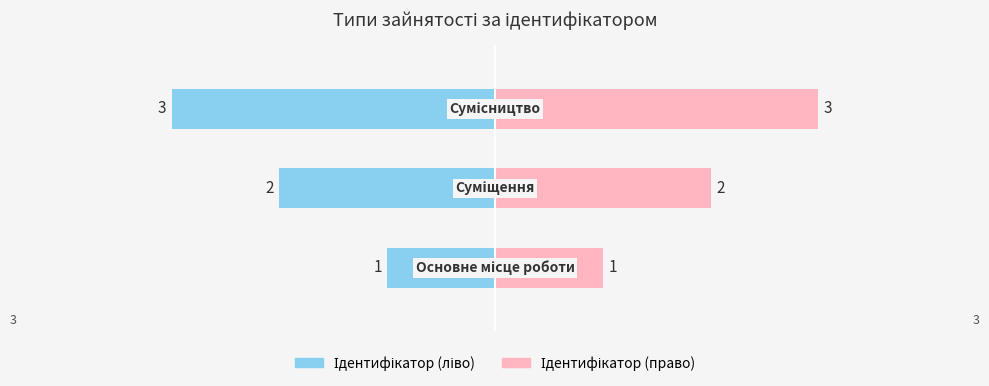

List the labels in order of value, smallest first.

Основне місце роботи, Суміщення, Сумісництво